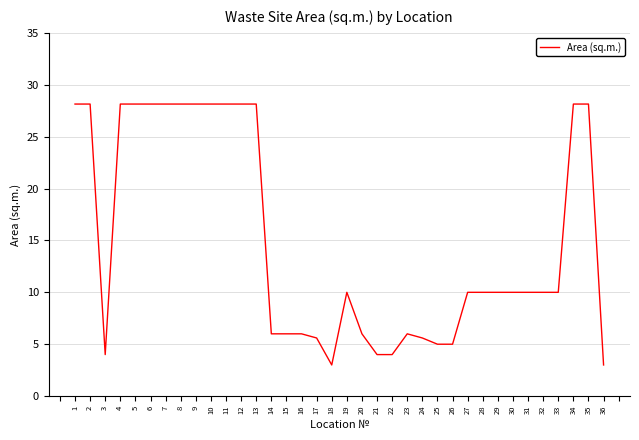

Is this an area chart (filled region under the line)?

No